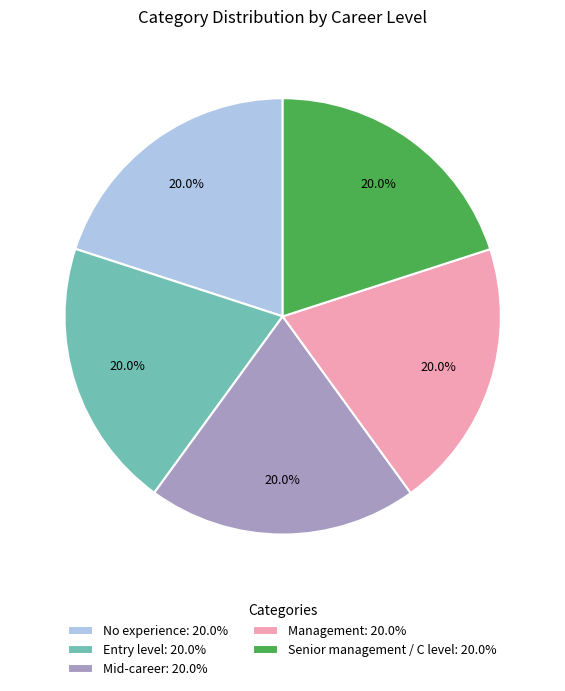

To the nearest percent, what is the average slice percentage?

20%